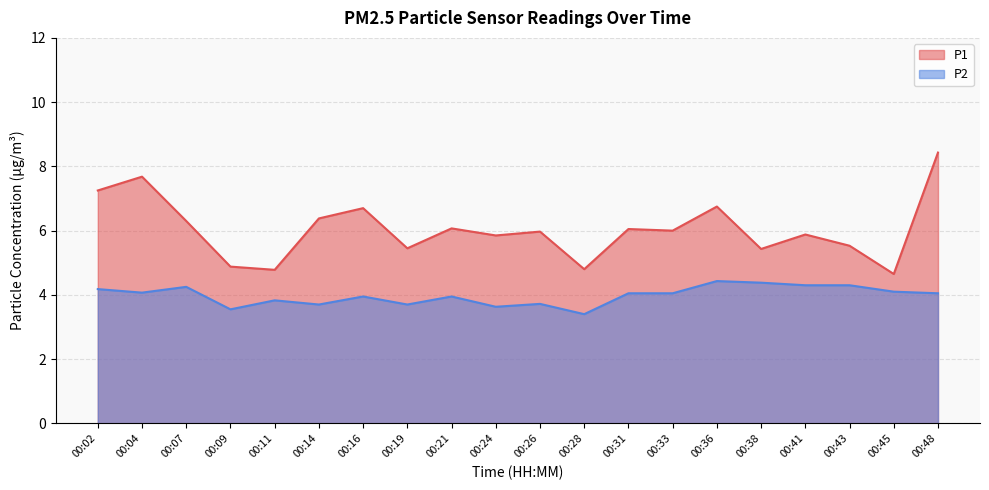

Rank the categories by P2 value from highest to lowest.

00:36, 00:38, 00:41, 00:43, 00:07, 00:02, 00:45, 00:04, 00:31, 00:33, 00:48, 00:16, 00:21, 00:11, 00:26, 00:14, 00:19, 00:24, 00:09, 00:28